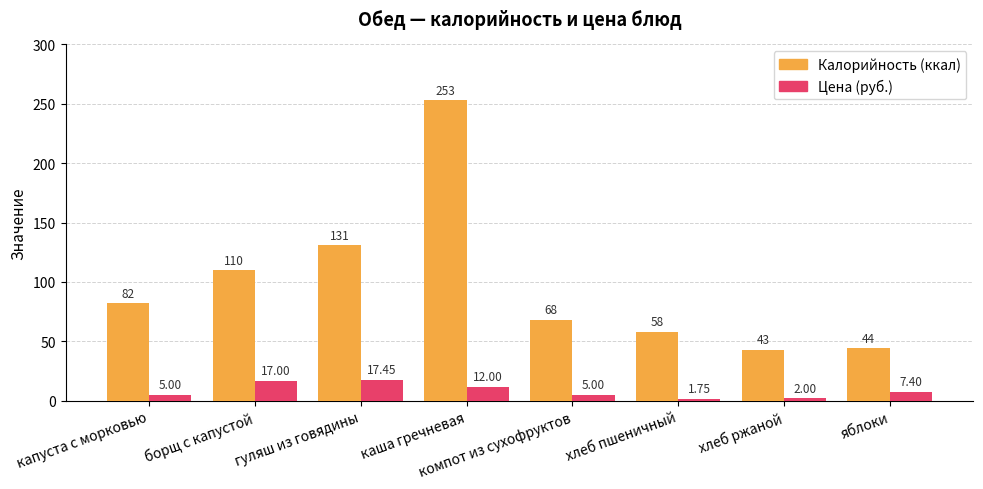

Rank the series by their maximum value, from highest to lowest.

Калорийность (ккал), Цена (руб.)